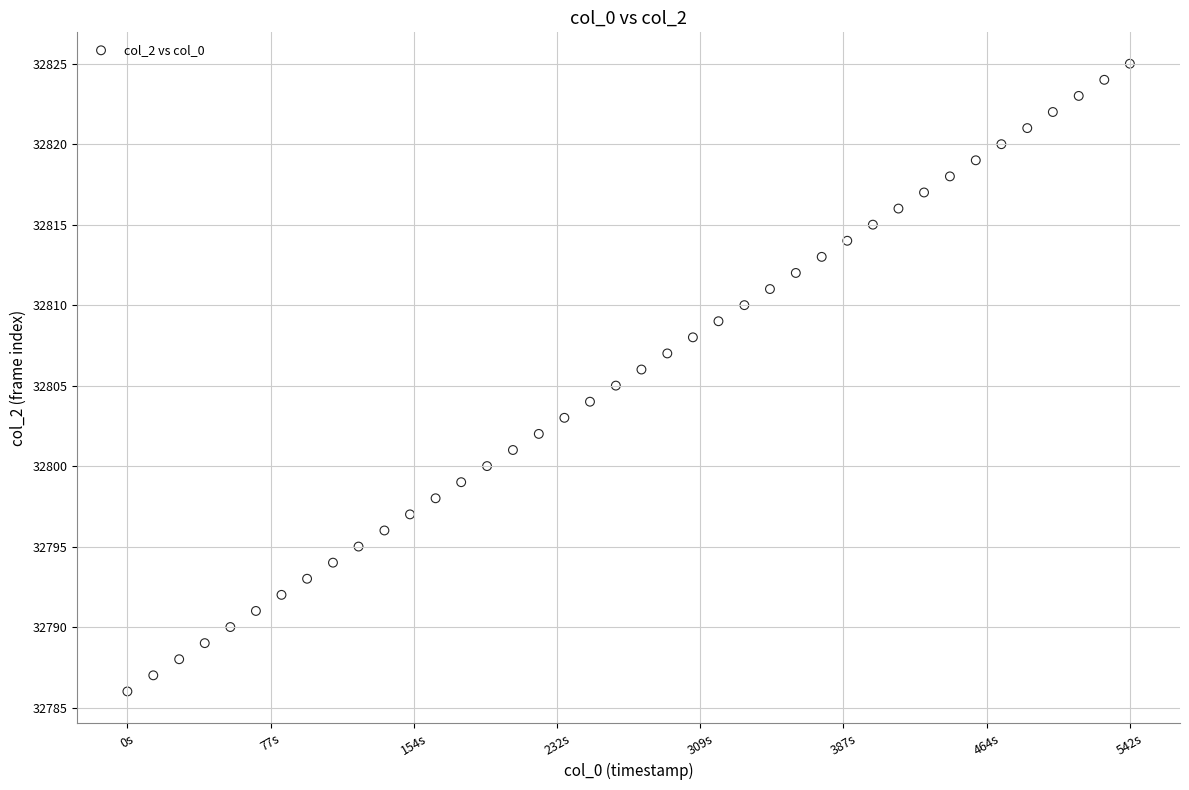

What is the range of Y values (max minus min)?

39